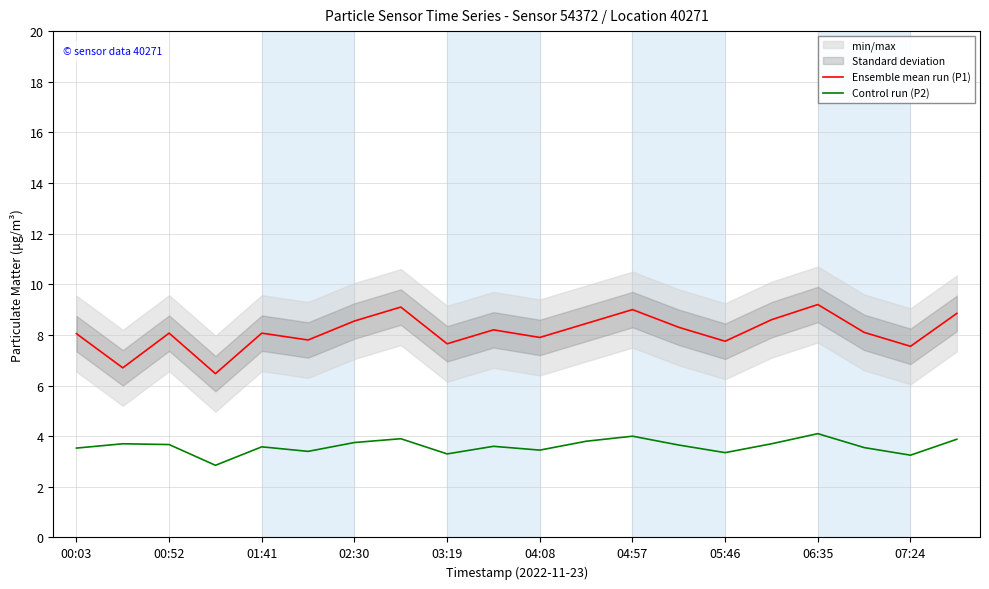

True or false: Ensemble mean run (P1) has more than 2 points higher than both neighbors.

True